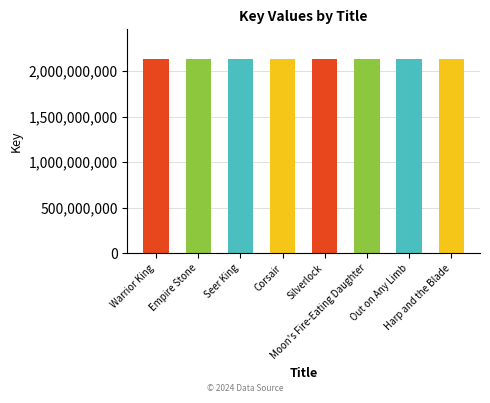

What is the value of the 2nd bar from the left?

2137677694